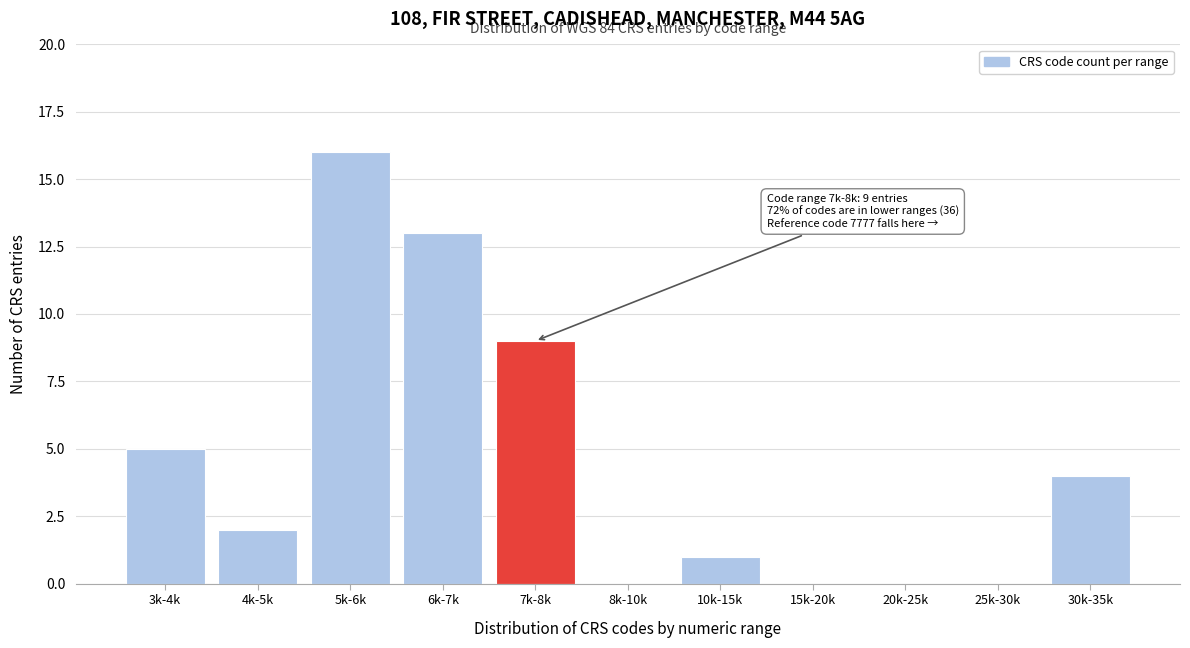

Reading left to right, extract all data points from this chart.

3k-4k=5	4k-5k=2	5k-6k=16	6k-7k=13	7k-8k=9	8k-10k=0	10k-15k=1	15k-20k=0	20k-25k=0	25k-30k=0	30k-35k=4